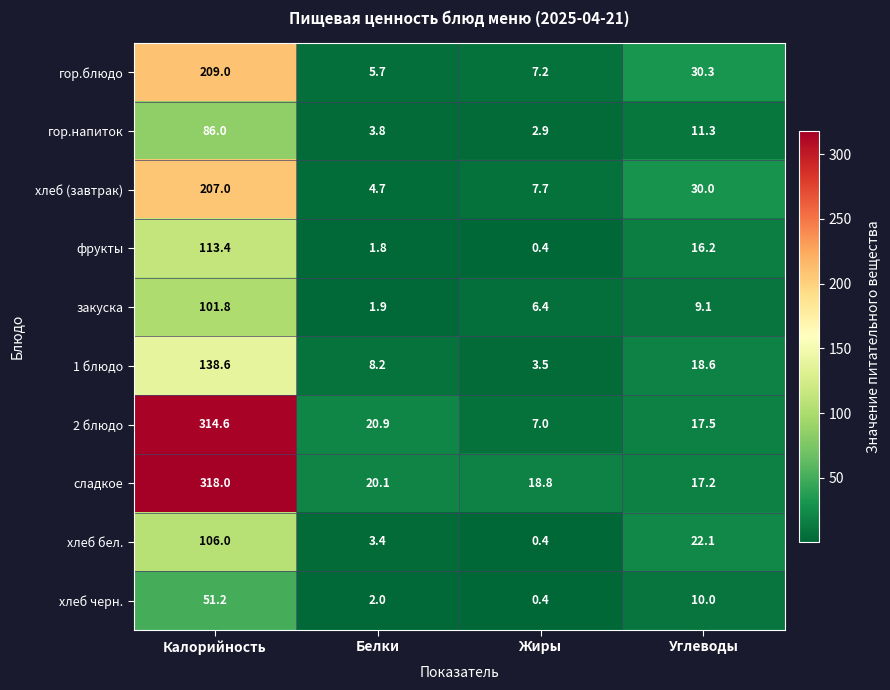

At how many categories does at least one series exceed 205?

1